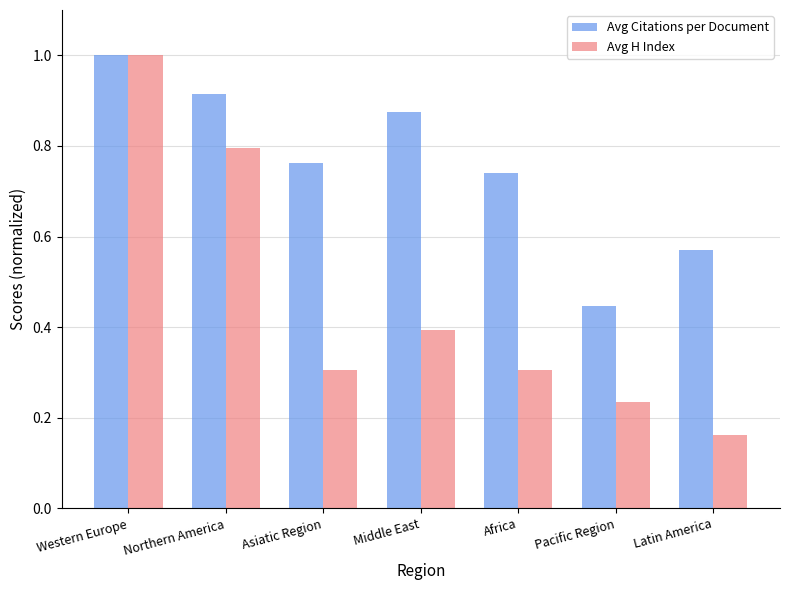

Which series has the largest total across all categories?

Avg Citations per Document